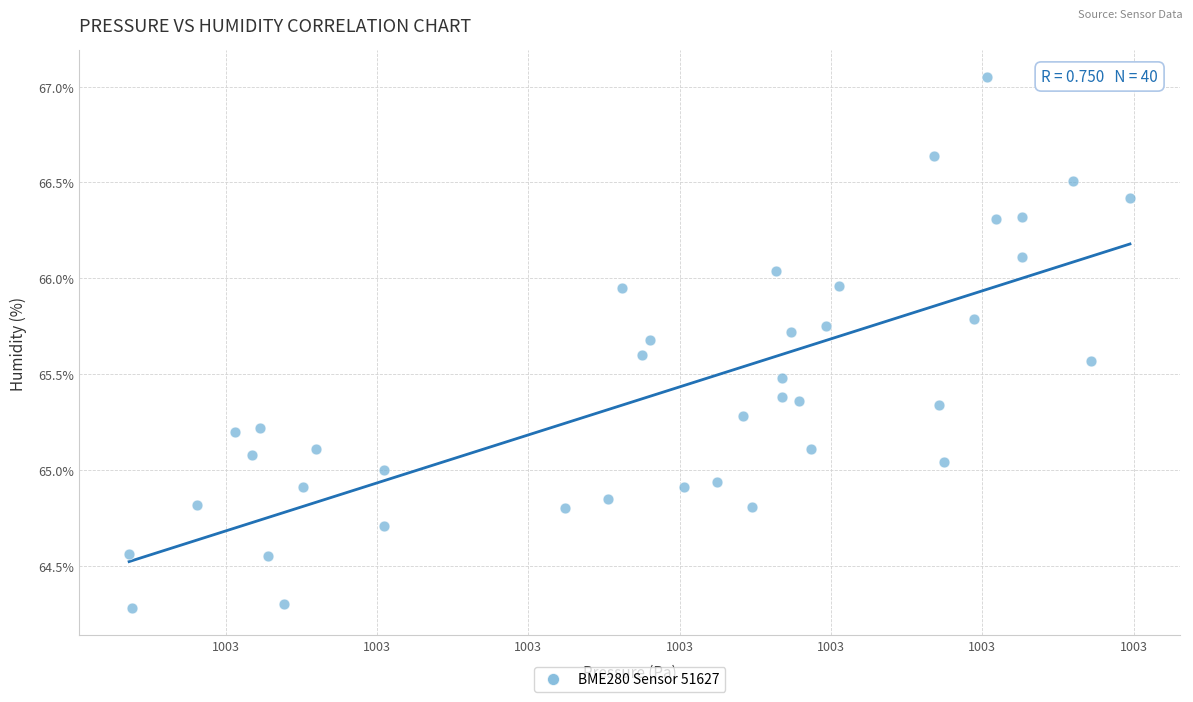

What is the range of Y values (max minus min)?

2.8